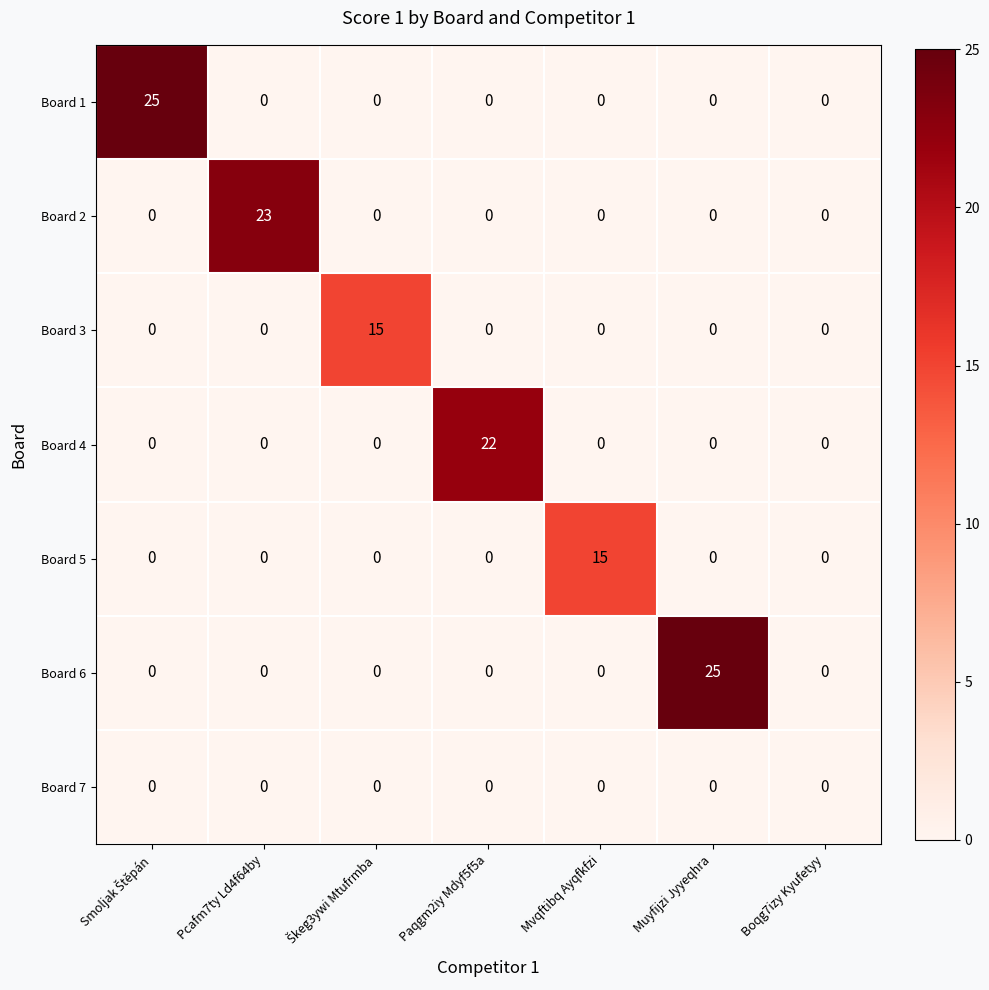

What is the difference between the highest and lowest values at Mvqftibq Ayqfkfzi?

15